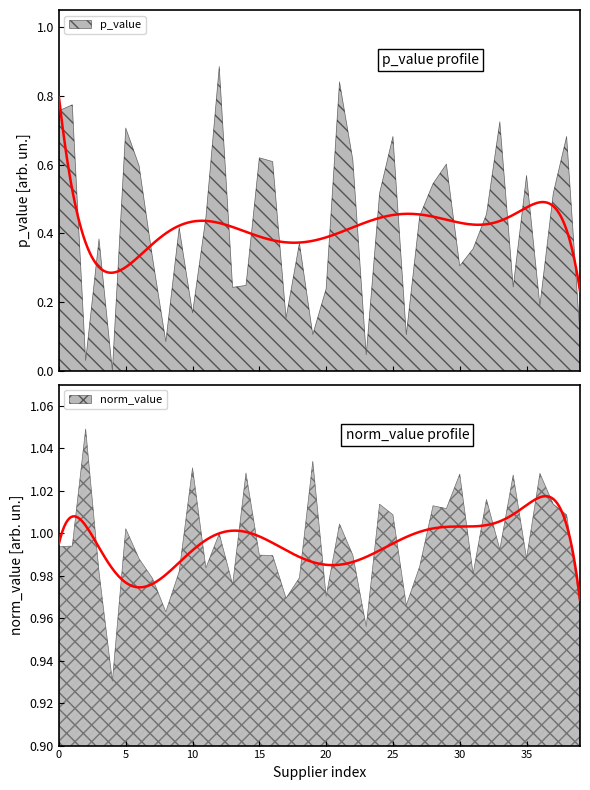

Reading left to right, extract all data points from this chart.

p_value: 0.8	0.8	0.0	0.4	0.0	0.7	0.6	0.3	0.1	0.4	0.2	0.4	0.9	0.2	0.2	0.6	0.6	0.2	0.4	0.1	0.2	0.8	0.6	0.0	0.5	0.7	0.1	0.5	0.5	0.6	0.3	0.4	0.5	0.7	0.2	0.6	0.2	0.5	0.7	0.1
norm_value: 1.0	1.0	1.0	1.0	0.9	1.0	1.0	1.0	1.0	1.0	1.0	1.0	1.0	1.0	1.0	1.0	1.0	1.0	1.0	1.0	1.0	1.0	1.0	1.0	1.0	1.0	1.0	1.0	1.0	1.0	1.0	1.0	1.0	1.0	1.0	1.0	1.0	1.0	1.0	1.0